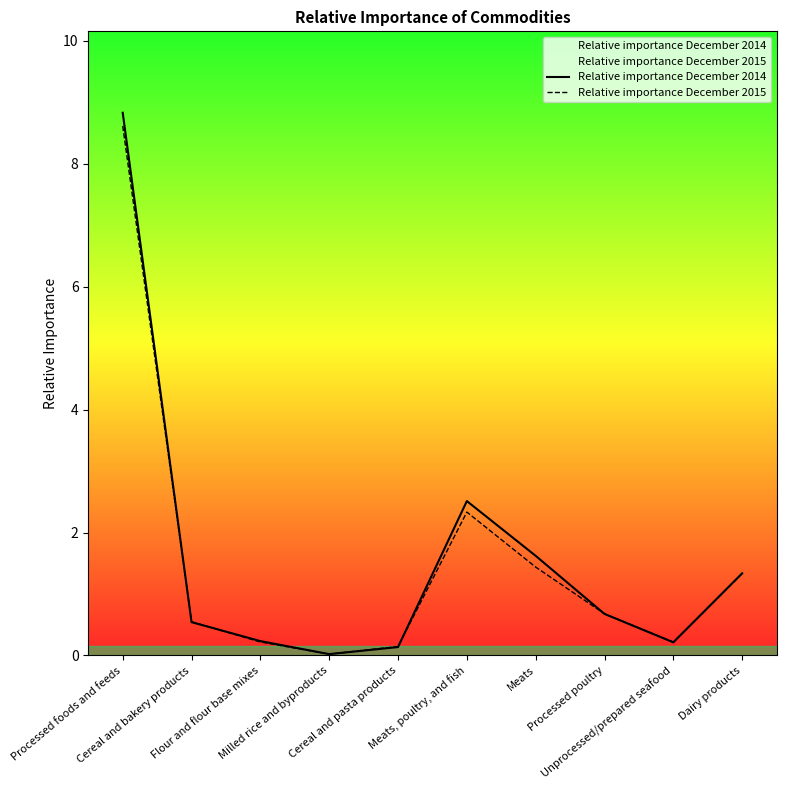

Rank the series by their average value, from highest to lowest.

Relative importance December 2014, Relative importance December 2015